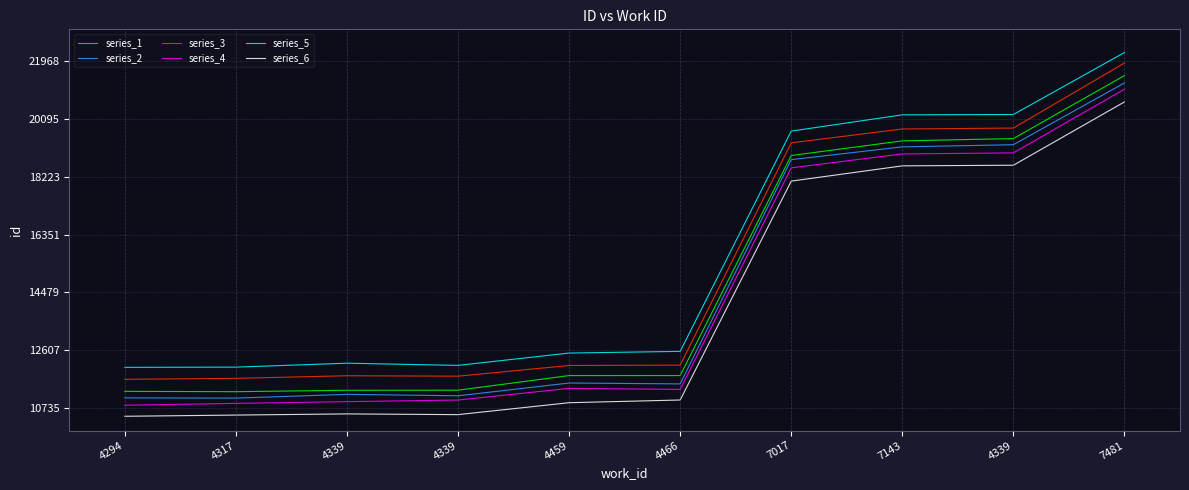

True or false: series_3 and series_2 intersect in this chart.

False